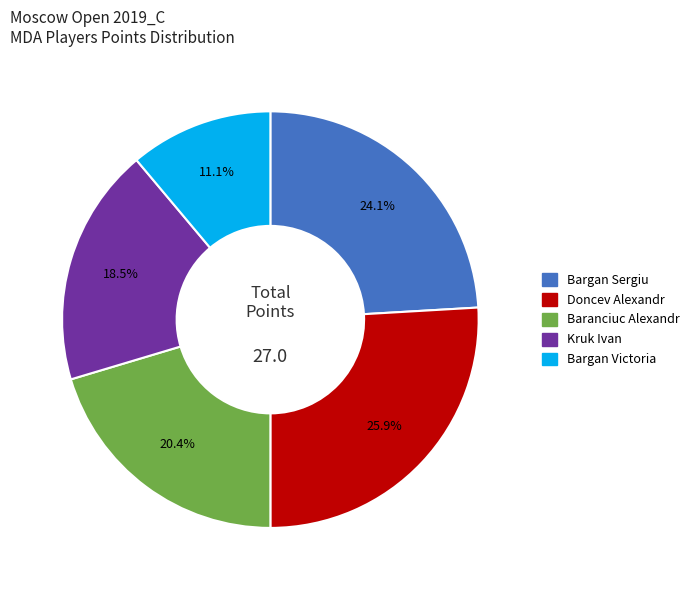

Combined, what portion of the pie is Doncev Alexandr and Bargan Sergiu?

50.0%